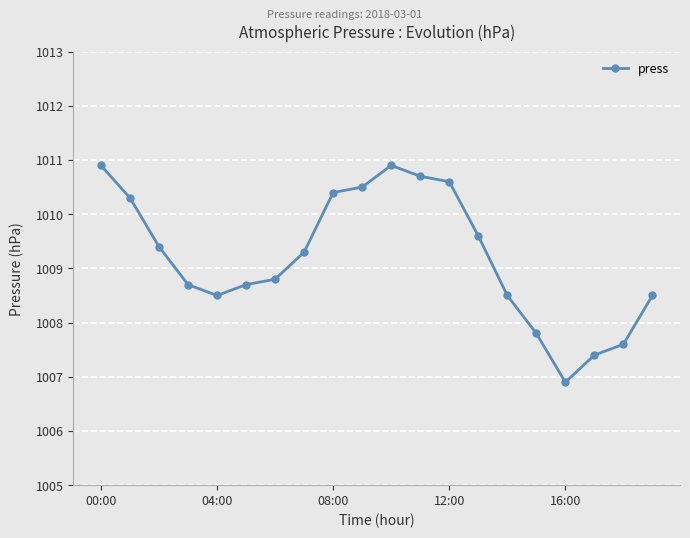

What is the smallest value displayed?

1006.9